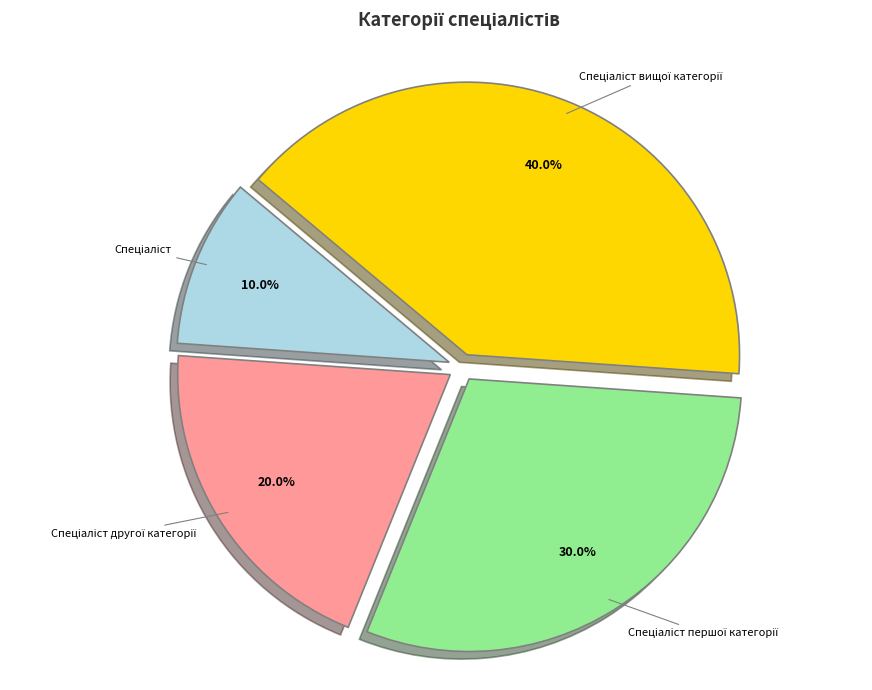

Is there any slice that represents more than half of the pie?

No